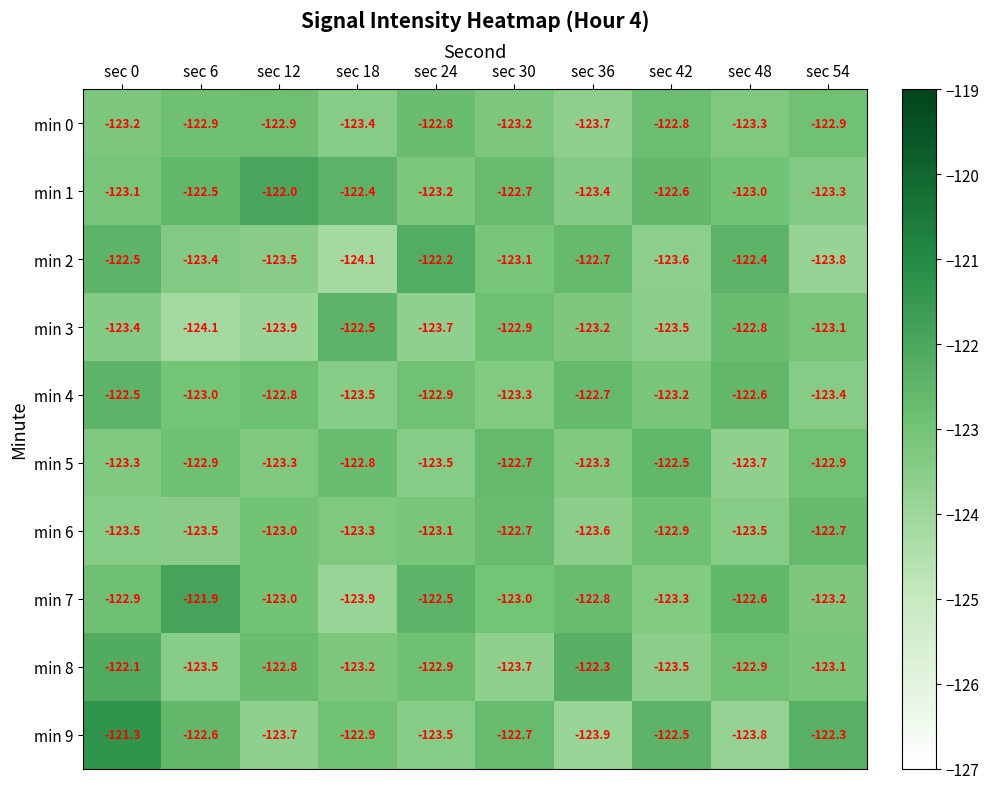

At which category is the sum across all series the highest?

sec 0